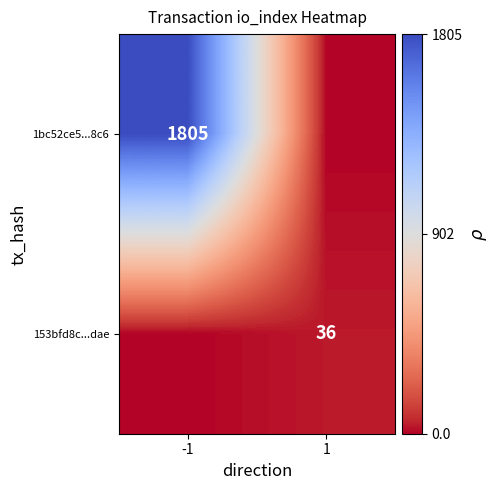

At how many categories does at least one series exceed 554?

1